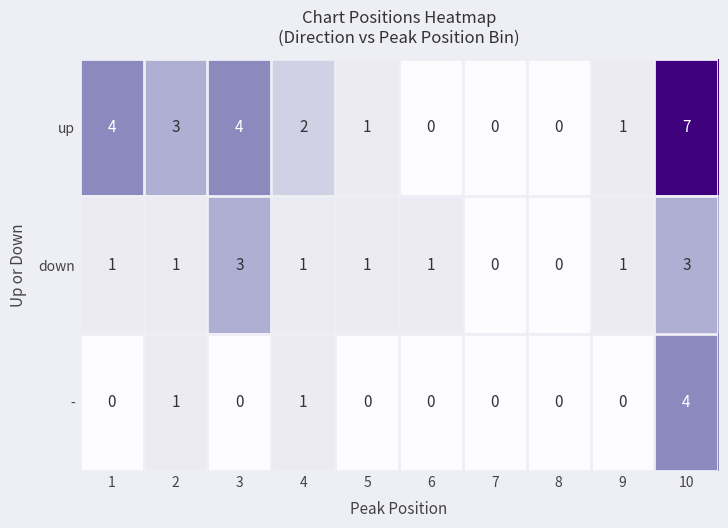

Reading right to left, extract all data points from this chart.

up: 10=7	9=1	8=0	7=0	6=0	5=1	4=2	3=4	2=3	1=4
down: 10=3	9=1	8=0	7=0	6=1	5=1	4=1	3=3	2=1	1=1
-: 10=4	9=0	8=0	7=0	6=0	5=0	4=1	3=0	2=1	1=0